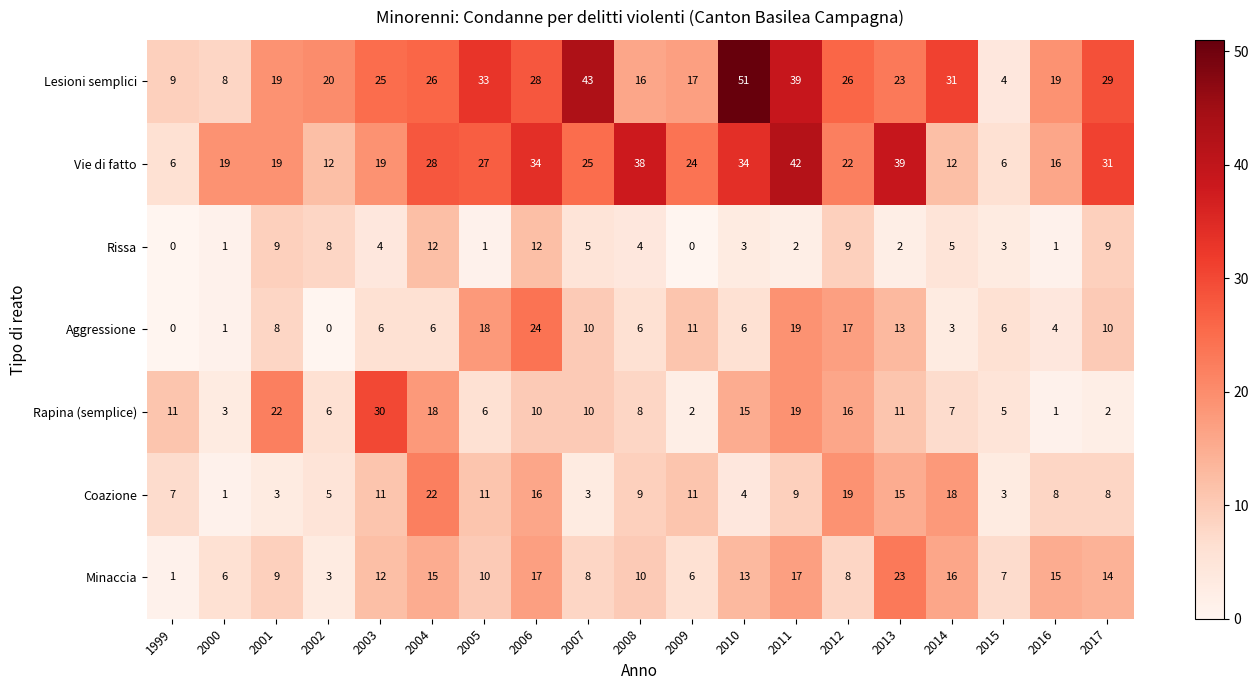

List the series in order of their peak value, highest first.

Lesioni semplici, Vie di fatto, Rapina (semplice), Aggressione, Minaccia, Coazione, Rissa